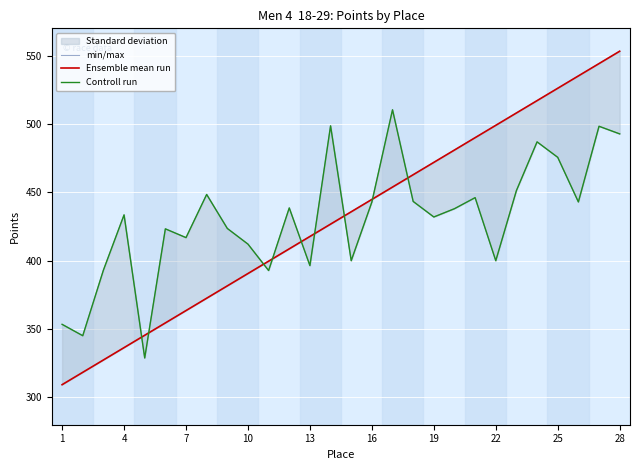

What is the difference between the min/max values at 22 and 15?

8.4